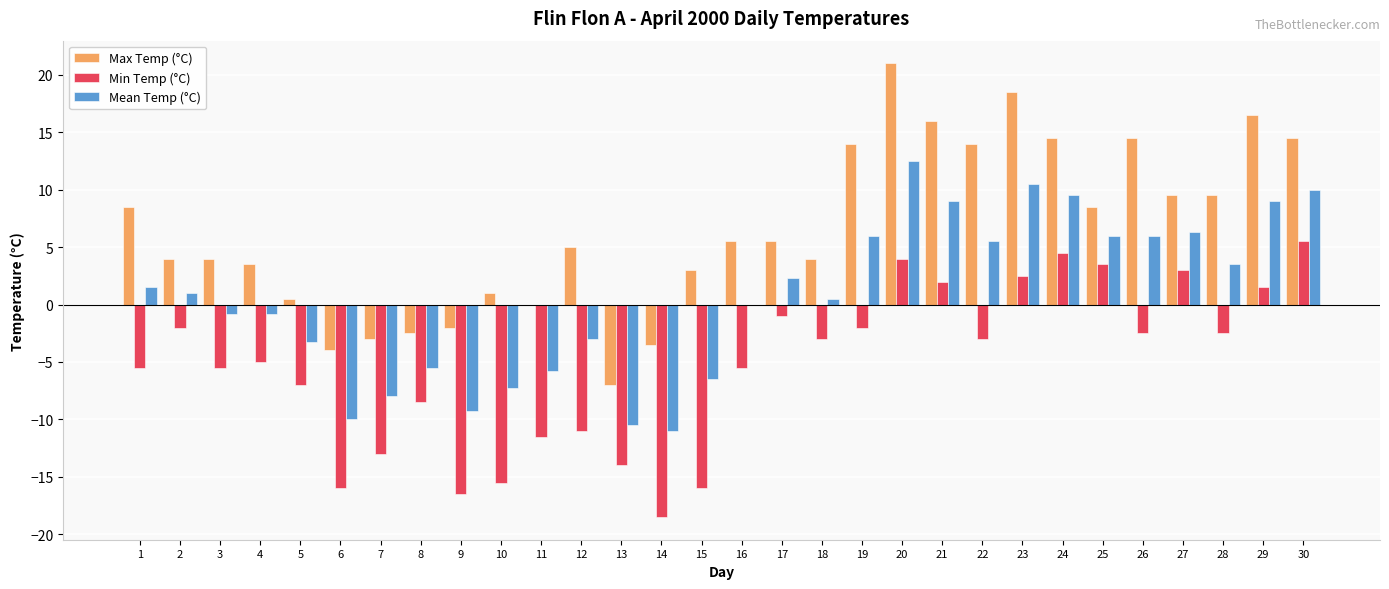

Which series changed the most between 17 and 24?

Max Temp (°C)